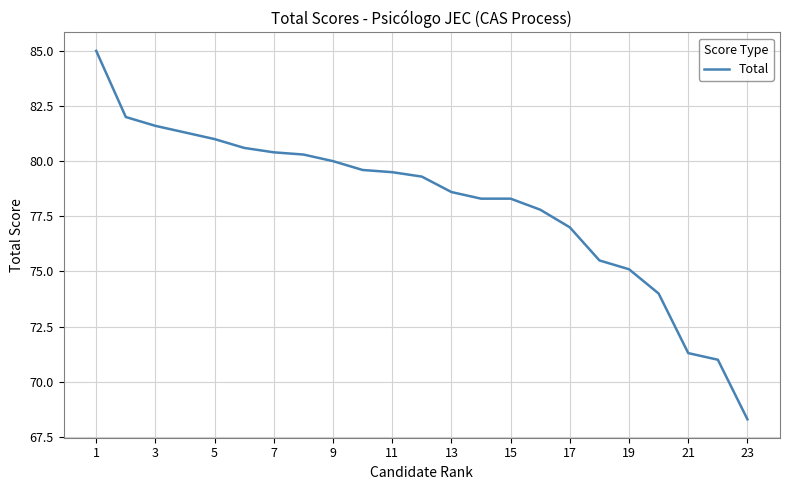

What is the maximum value shown in the chart?

85.0